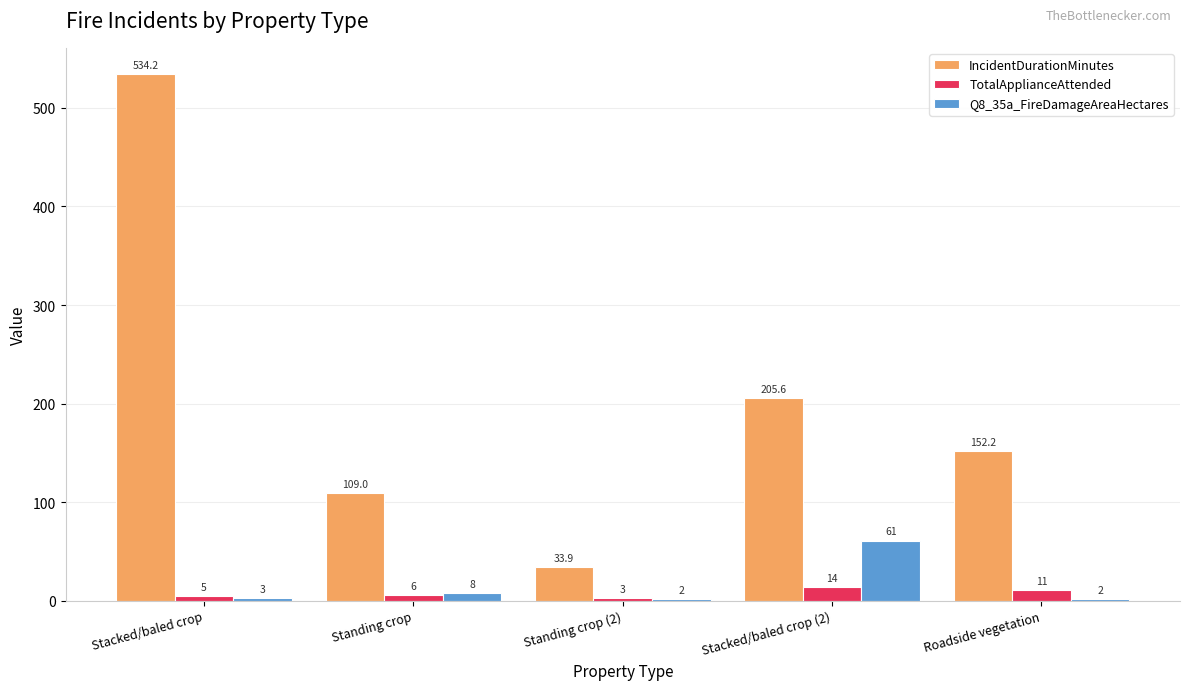

List the series in order of their peak value, lowest first.

TotalApplianceAttended, Q8_35a_FireDamageAreaHectares, IncidentDurationMinutes